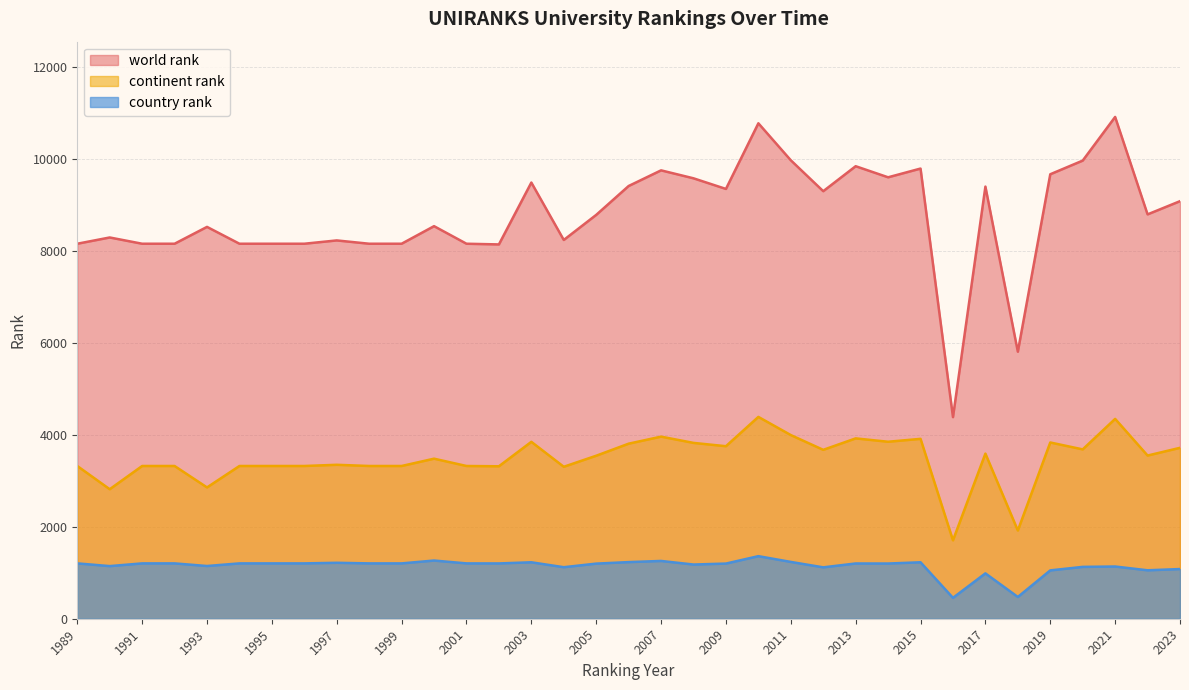

How many interior local peaks does the country rank series have?

9